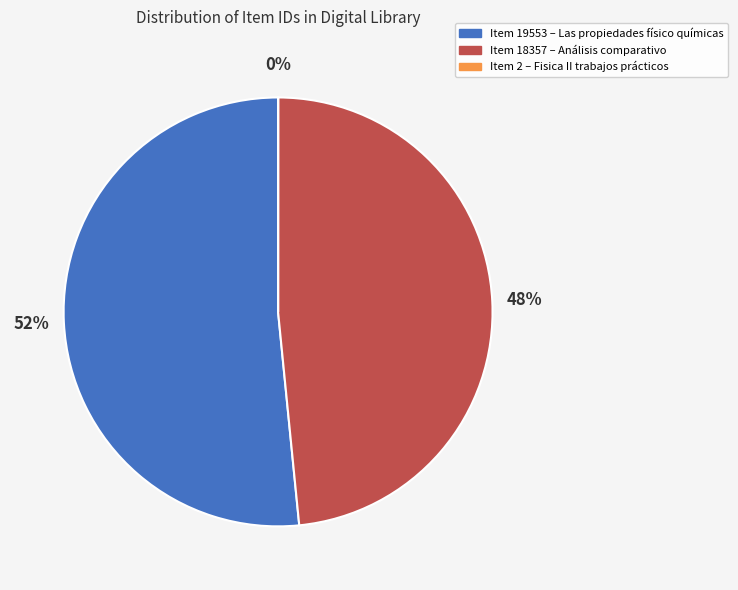

True or false: Item 18357 – Análisis comparativo accounts for 48% of the total.

True